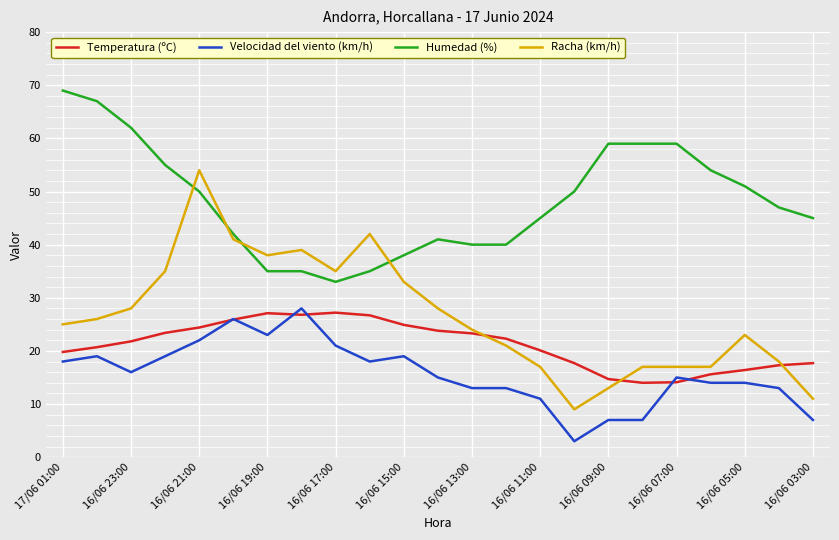

True or false: Humedad (%) and Velocidad del viento (km/h) intersect in this chart.

False